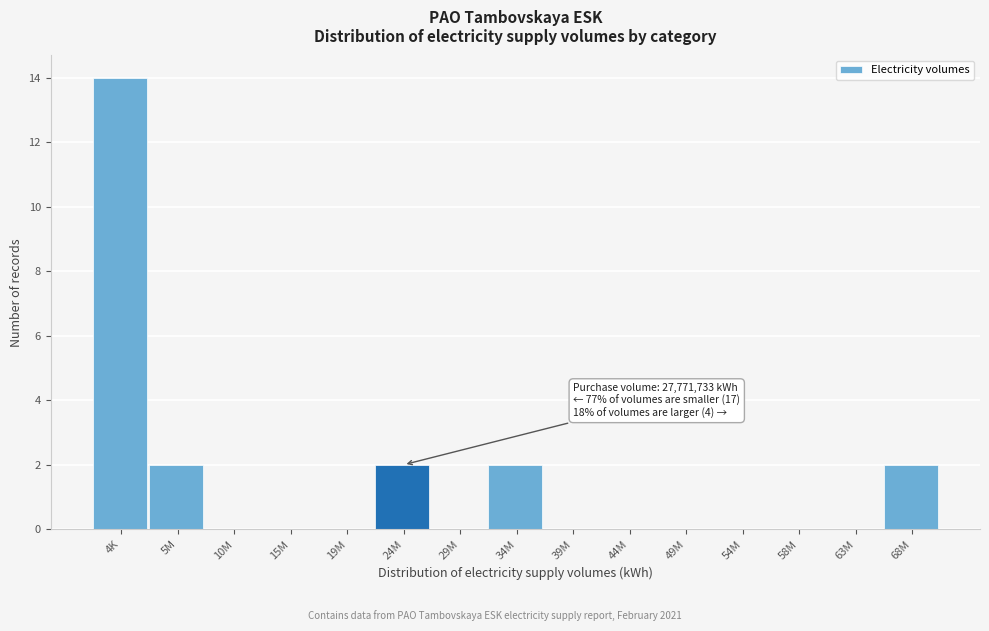

Reading left to right, extract all data points from this chart.

4K=14	5M=2	10M=0	15M=0	19M=0	24M=2	29M=0	34M=2	39M=0	44M=0	49M=0	54M=0	58M=0	63M=0	68M=2